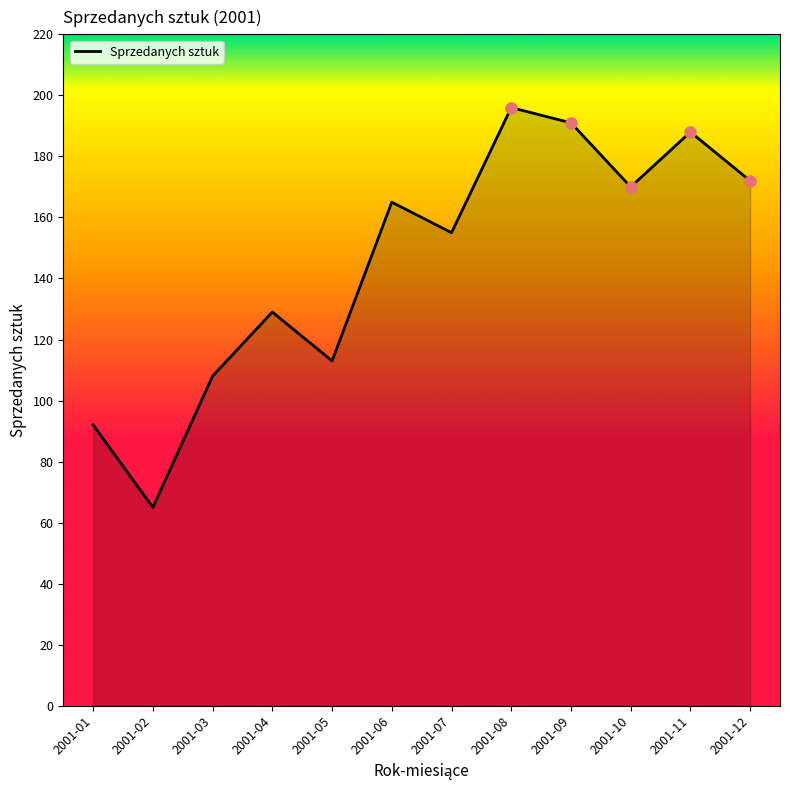

What is the difference between the maximum and minimum values?

131